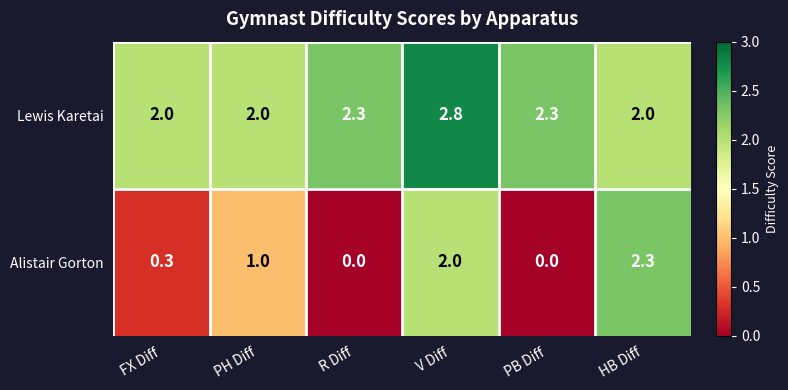

What is the difference between the highest and lowest values at V Diff?

0.8